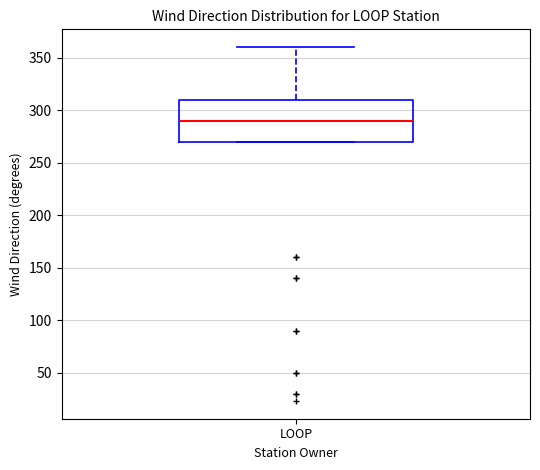

Where is the upper edge of the box for LOOP on the y-axis? The values are not printed on the chart, so give them approximately, as read against the axis.

310